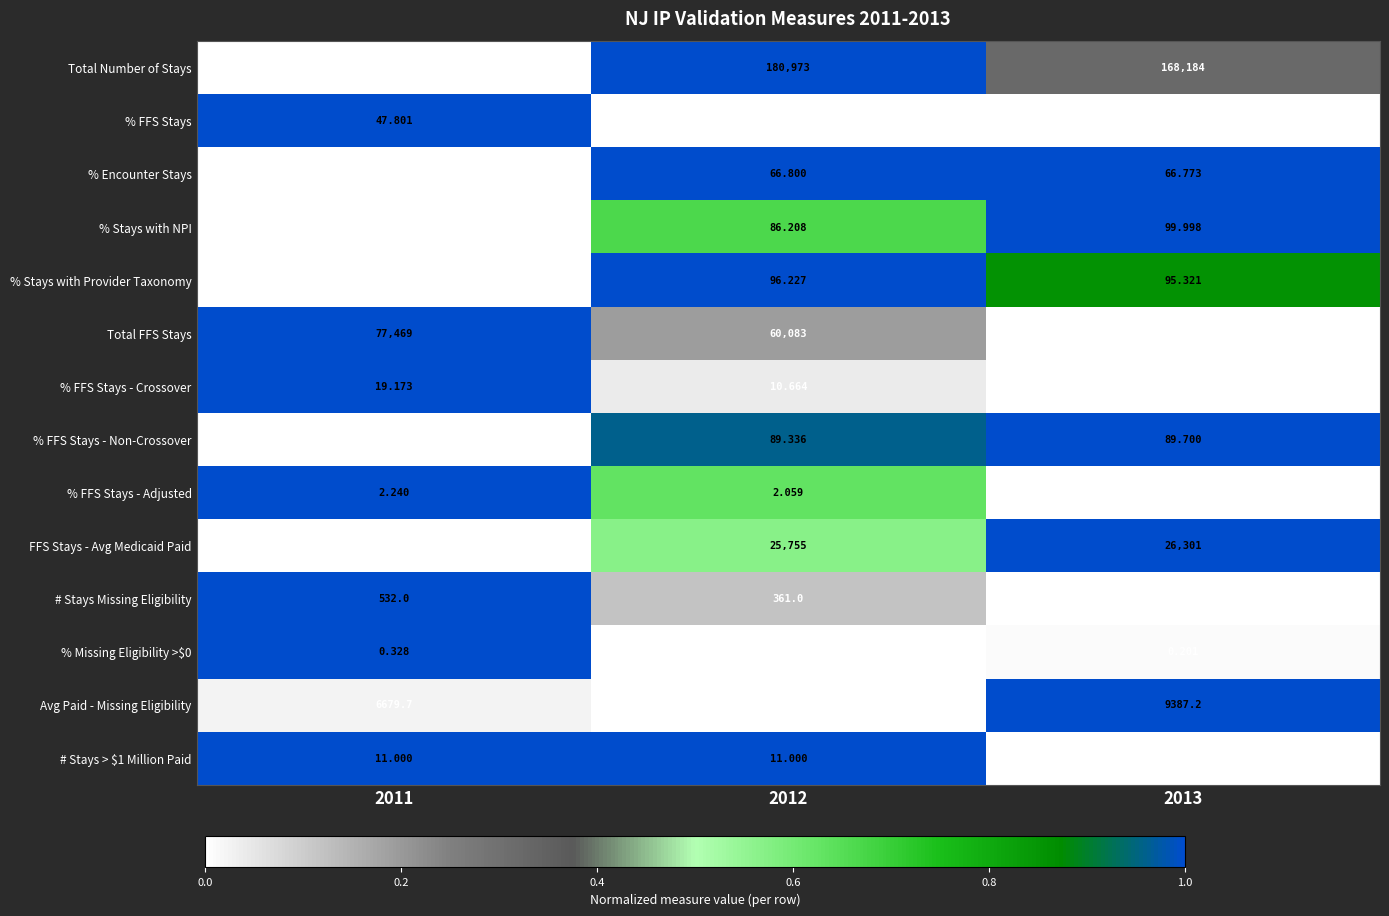

Which series has the largest total across all categories?

Total Number of Stays